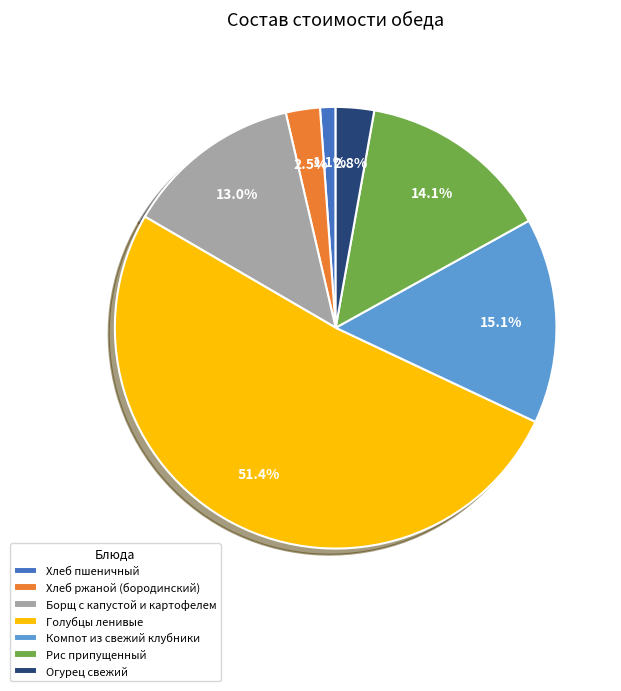

How many slices are in this pie chart?

7